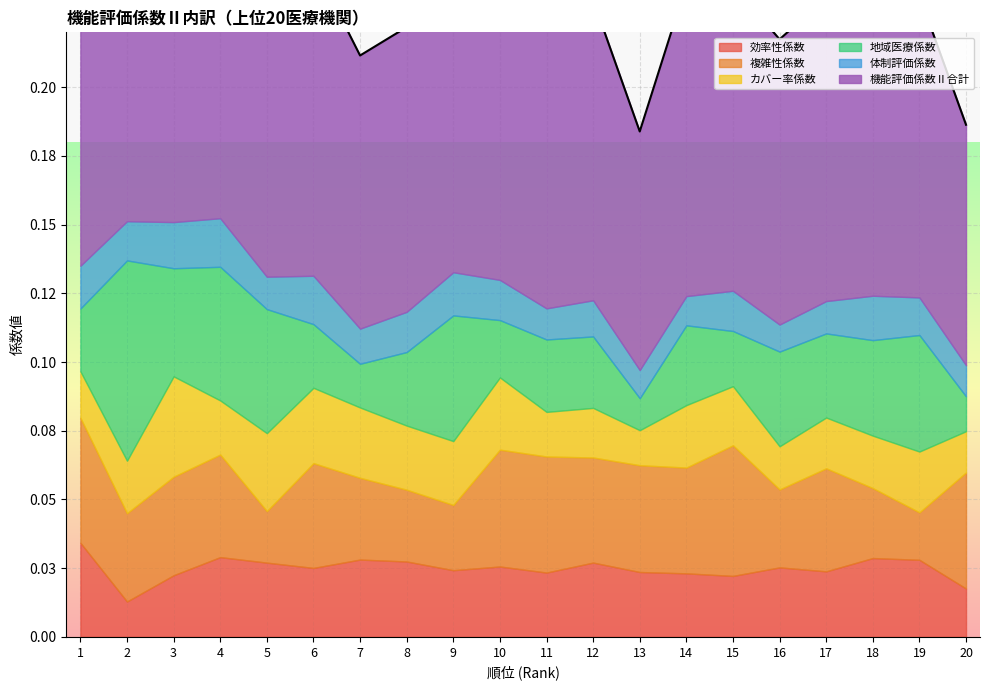

Which has a higher value, 8 or 13?

8